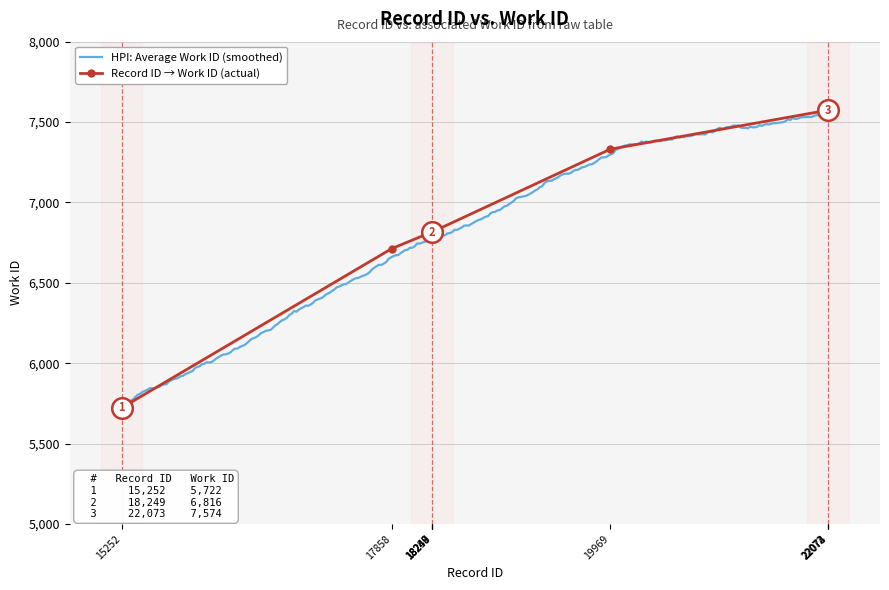

Approximately how many times larger is the value at 18250 compared to 17858?

1.0